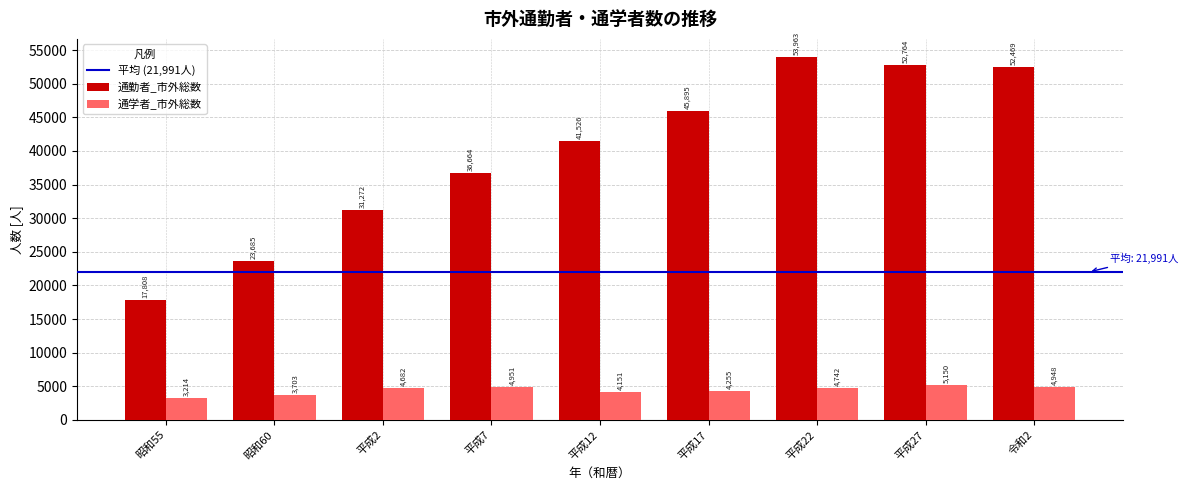

Reading left to right, transcribe all the data shown in this chart.

通勤者_市外総数: 17808	23685	31272	36664	41526	45895	53963	52764	52469
通学者_市外総数: 3214	3703	4682	4951	4151	4255	4742	5150	4948